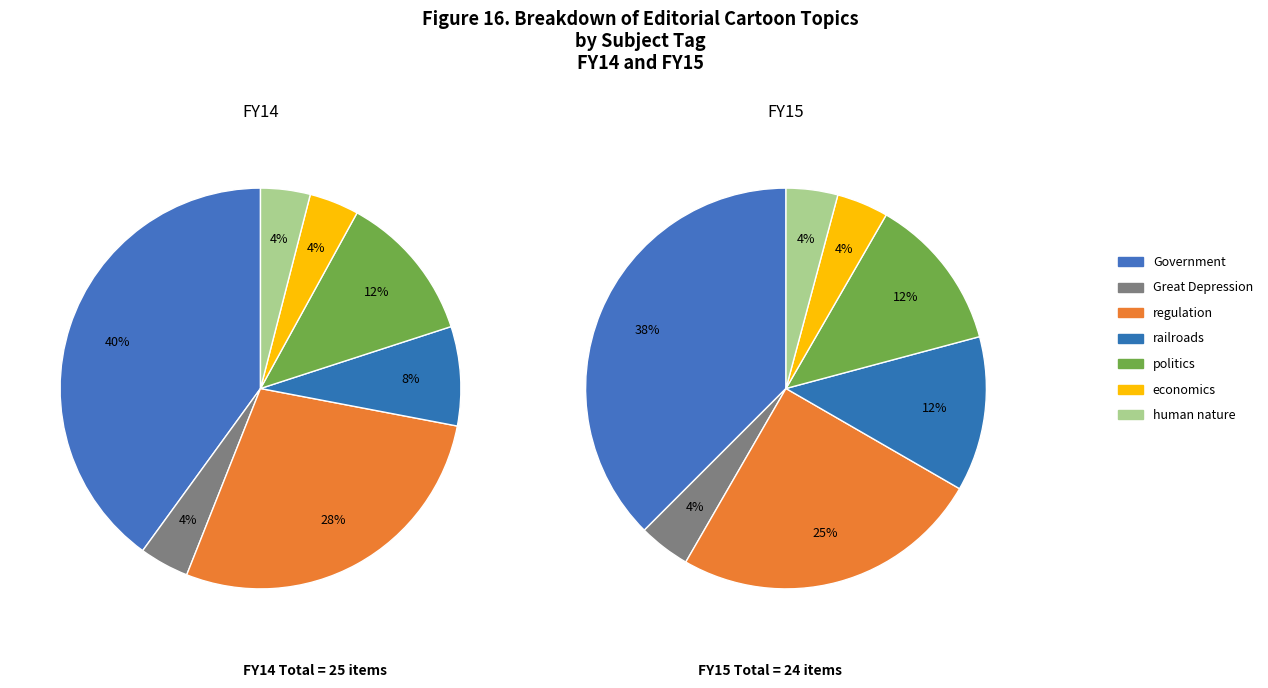

Is there any slice that represents more than half of the pie?

No